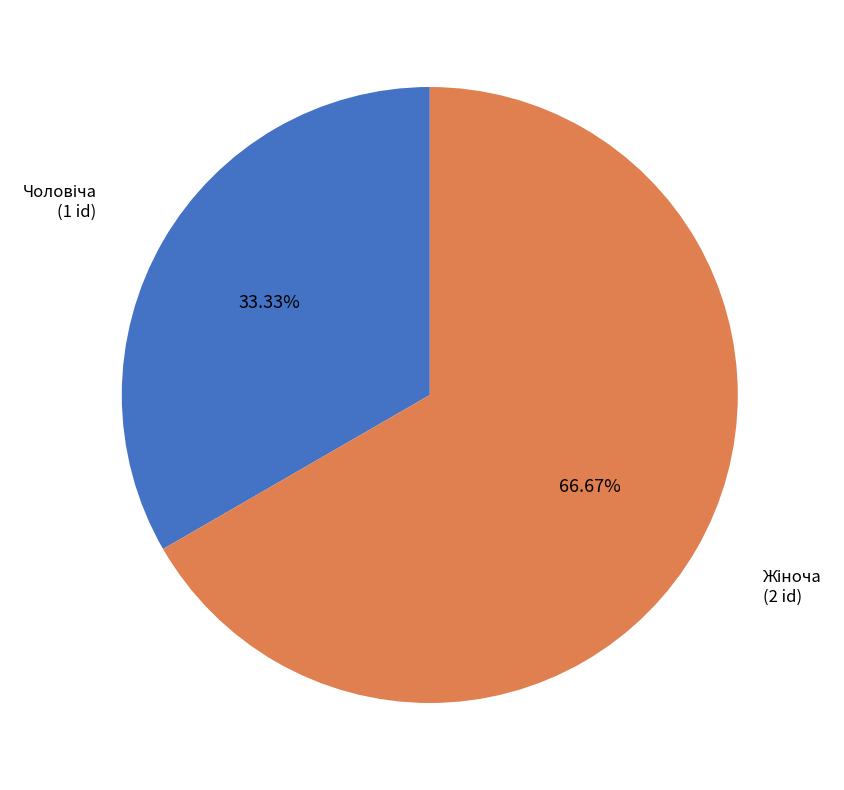

To the nearest percent, what is the difference between the largest and smallest slice percentages?

33%